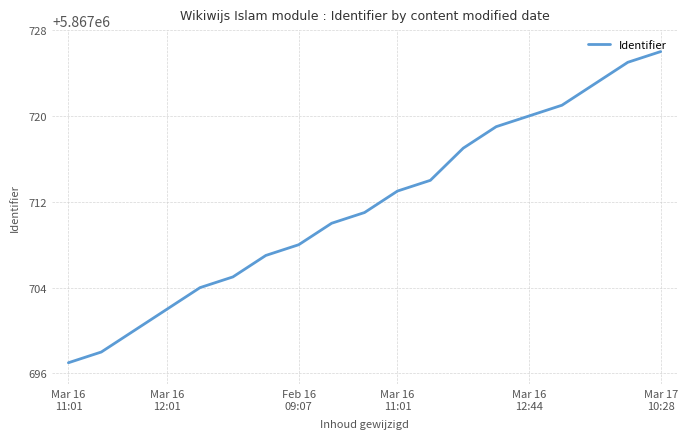

What is the average value?

5867712